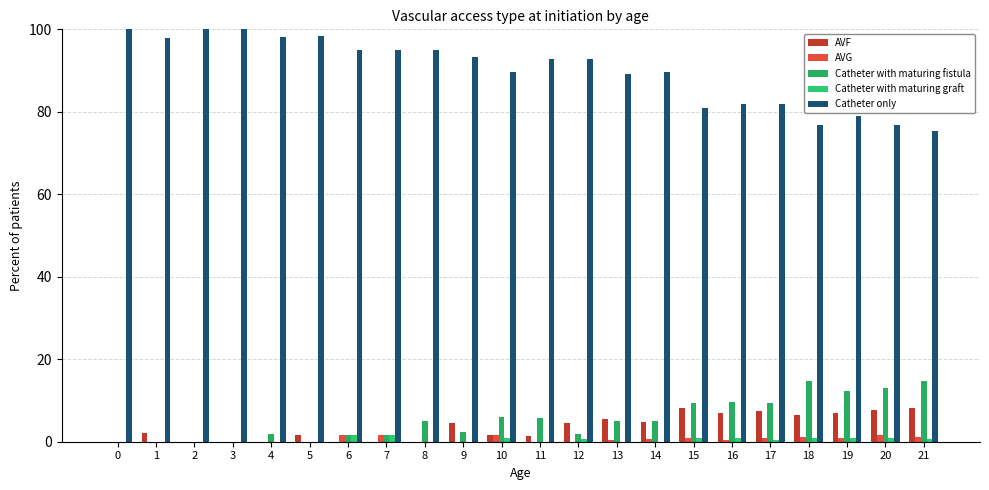

Which series has the widest spread of values?

Catheter only